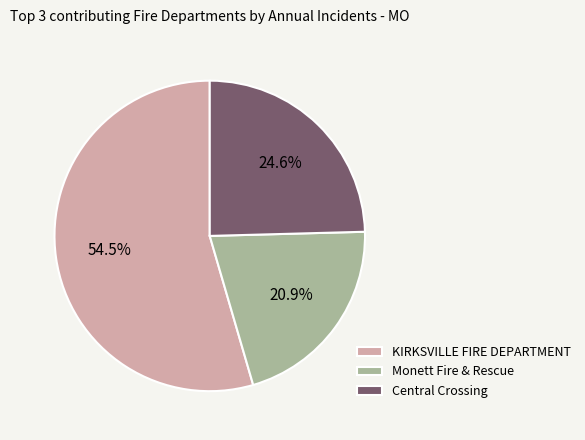

Is Central Crossing the majority of the pie?

No